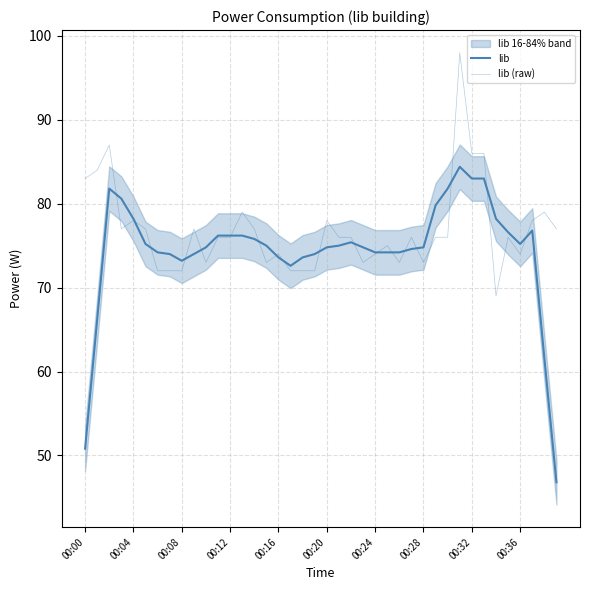

How many data points does each series have?

40